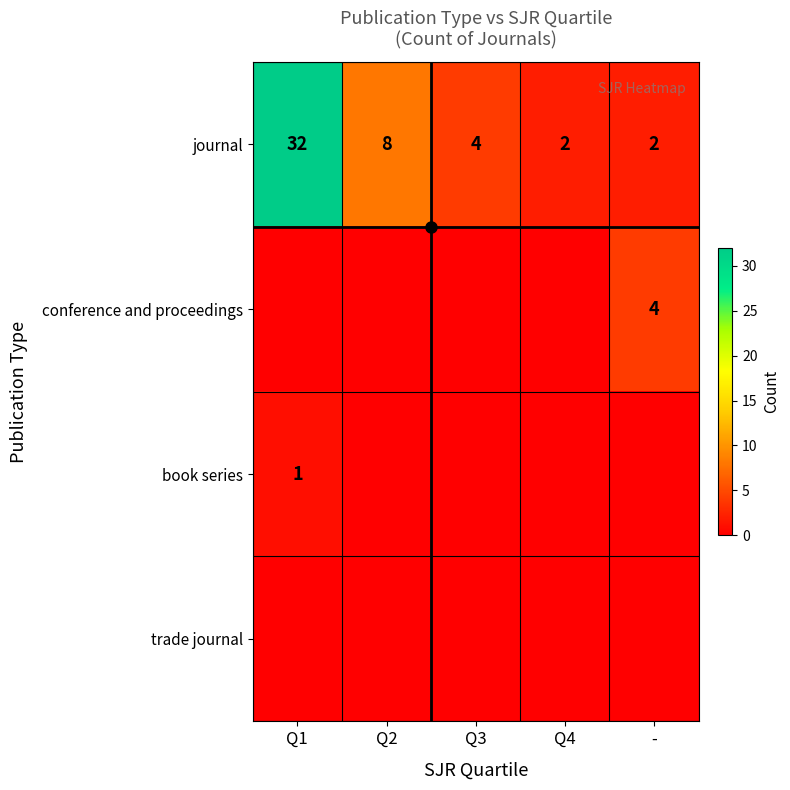

The conference and proceedings series shows 4 at -. True or false?

True